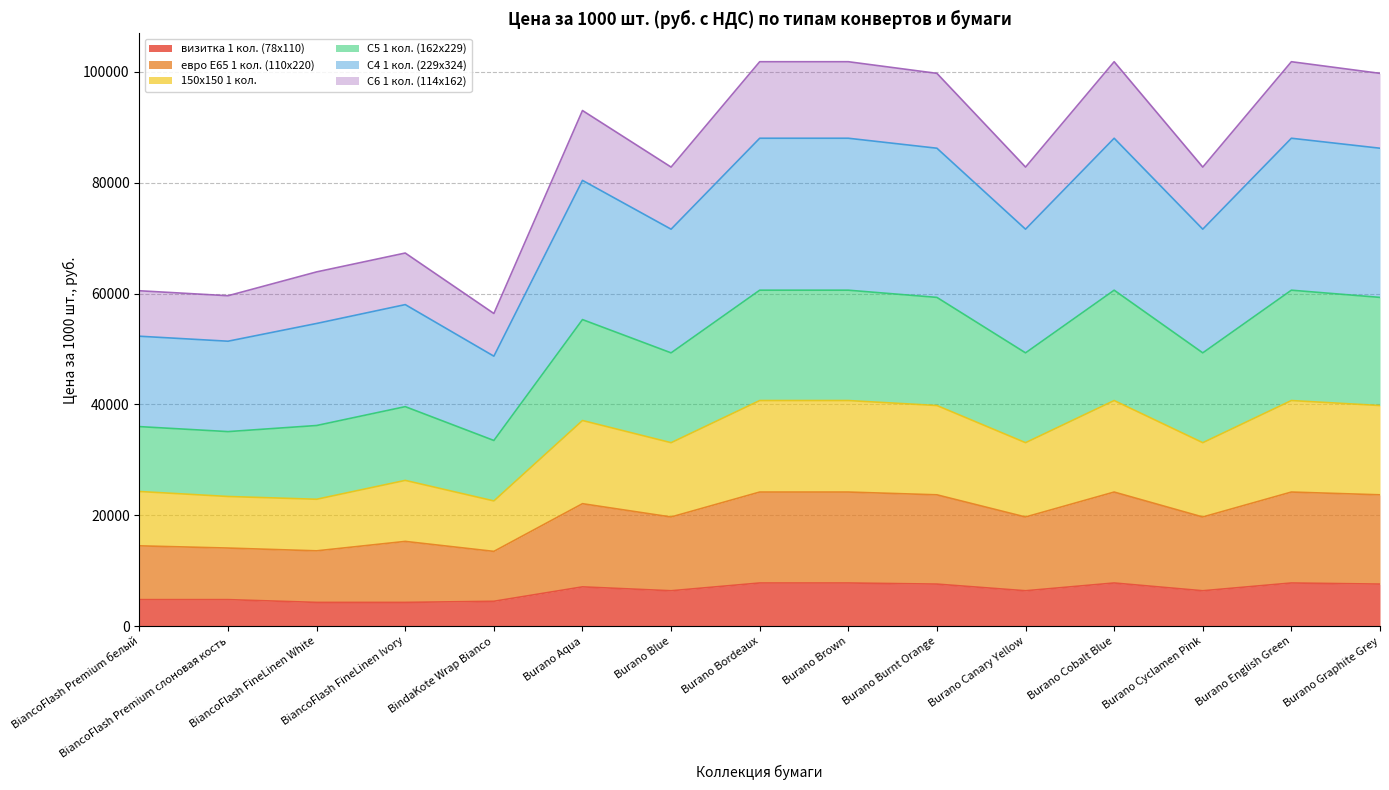

What is the total value across all series at BiancoFlash Premium слоновая кость?

59600